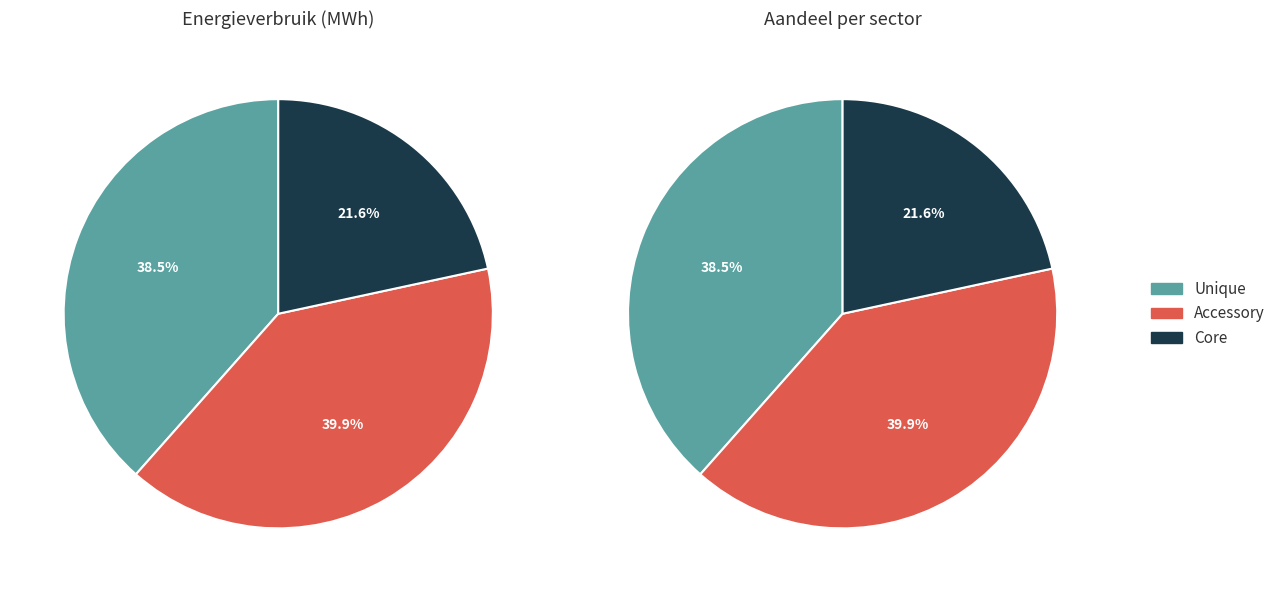

Does openbare verlichting represent more than half of the total?

No